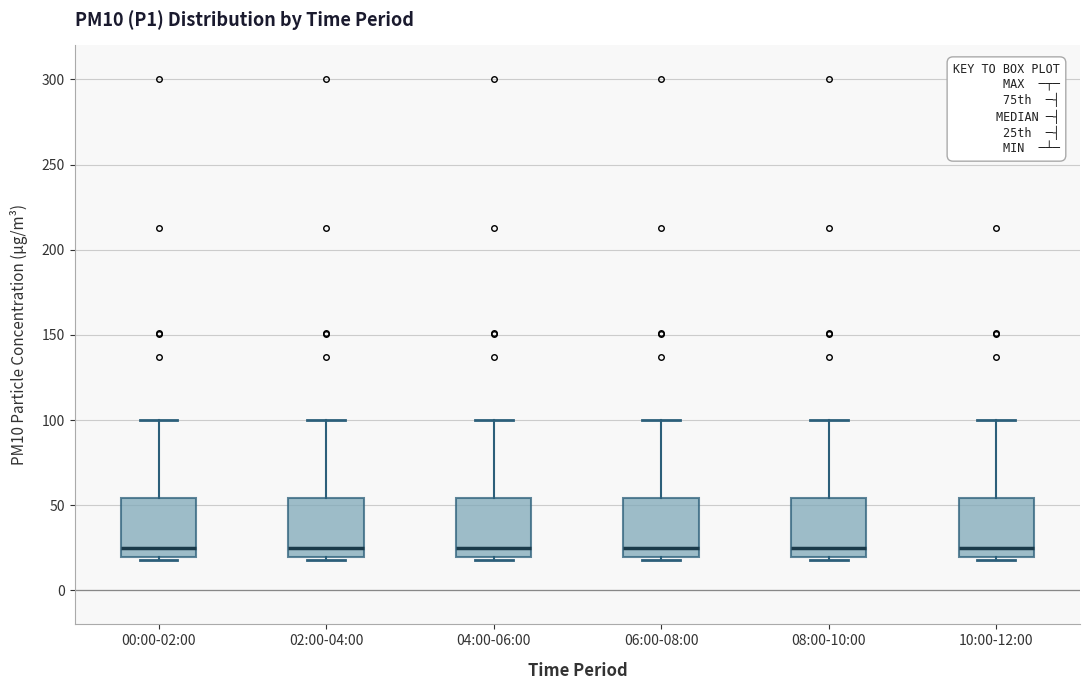

Reading left to right, transcribe this box plot: for each box, give where its median line is, the range the box spans, and where its two whiskers end, as read against the y-axis. The values are not printed on the chart, so give them approximately, as read against the axis.

00:00-02:00: median 25, box 20 to 55, whiskers 20 (just below the box's lower edge) to 100
02:00-04:00: median 25, box 20 to 55, whiskers 20 (just below the box's lower edge) to 100
04:00-06:00: median 25, box 20 to 55, whiskers 20 (just below the box's lower edge) to 100
06:00-08:00: median 25, box 20 to 55, whiskers 20 (just below the box's lower edge) to 100
08:00-10:00: median 25, box 20 to 55, whiskers 20 (just below the box's lower edge) to 100
10:00-12:00: median 25, box 20 to 55, whiskers 20 (just below the box's lower edge) to 100